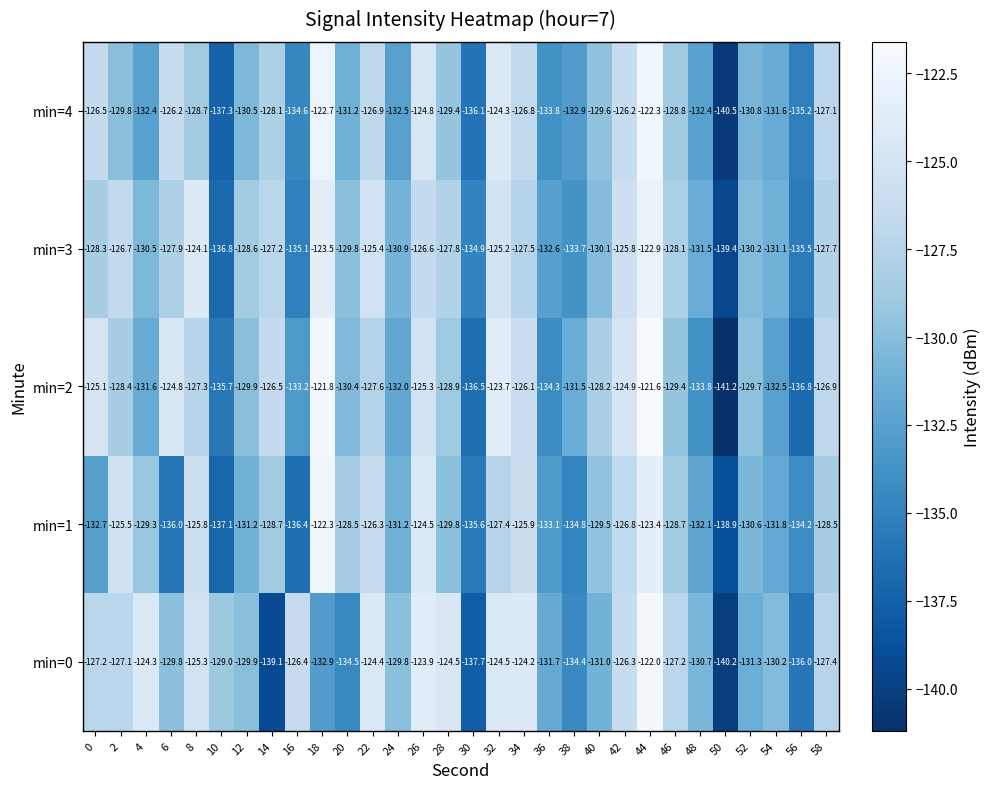

What is the difference between the maximum and second lowest values in the min=0 series?

17.1